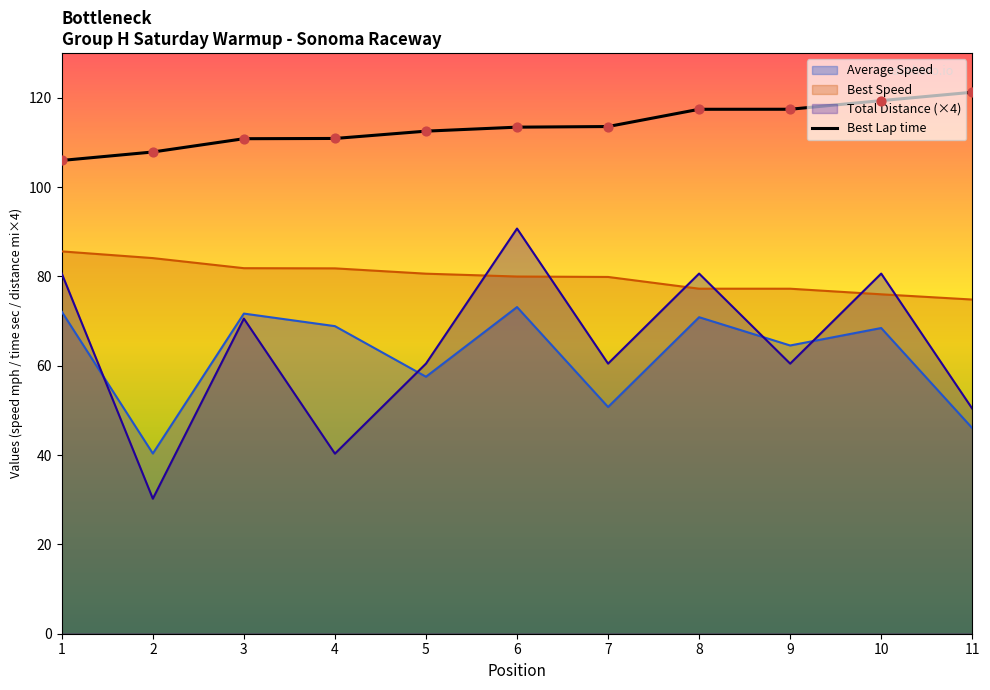

Which series reaches the minimum Y coordinate?

Total Laps